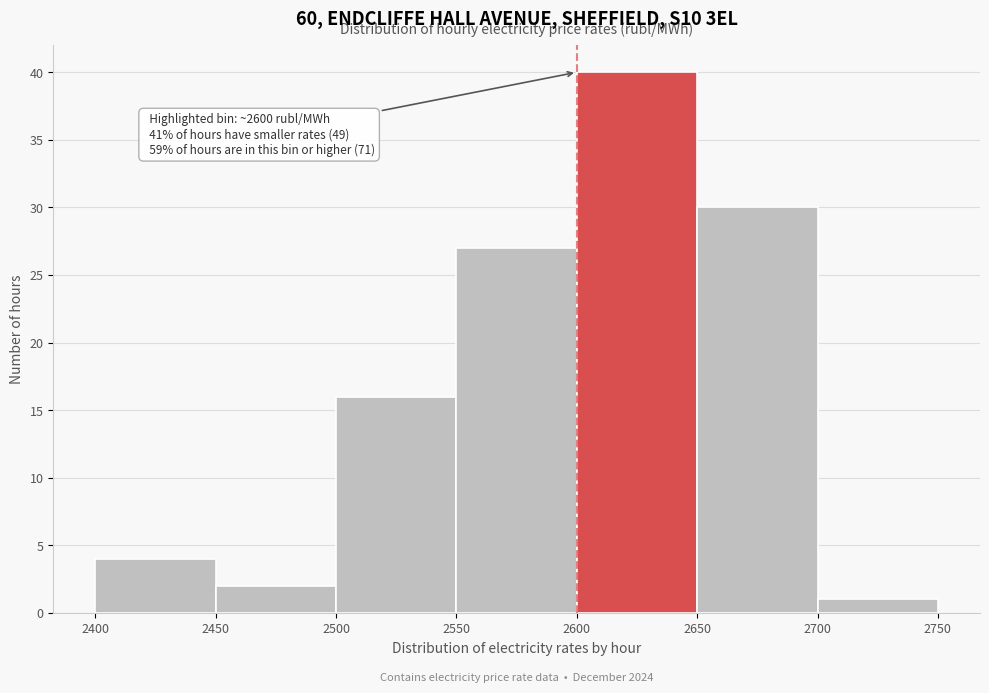

Which range on the x-axis has the tallest bar?

2600 to 2650